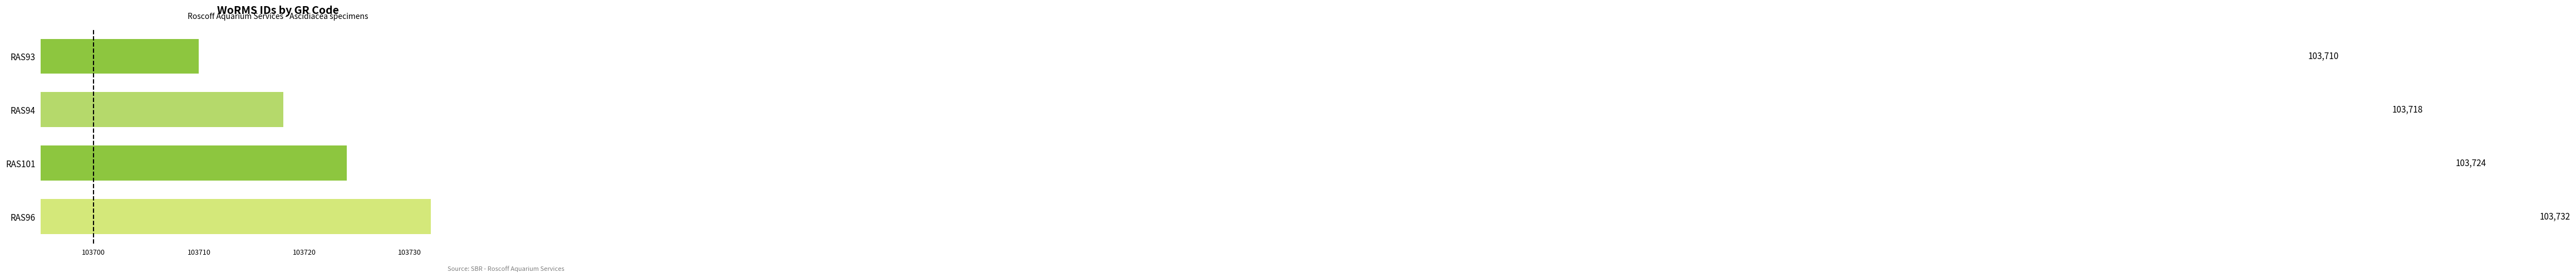

Reading bottom to top, list all the values displayed in this chart.

103732	103724	103718	103710